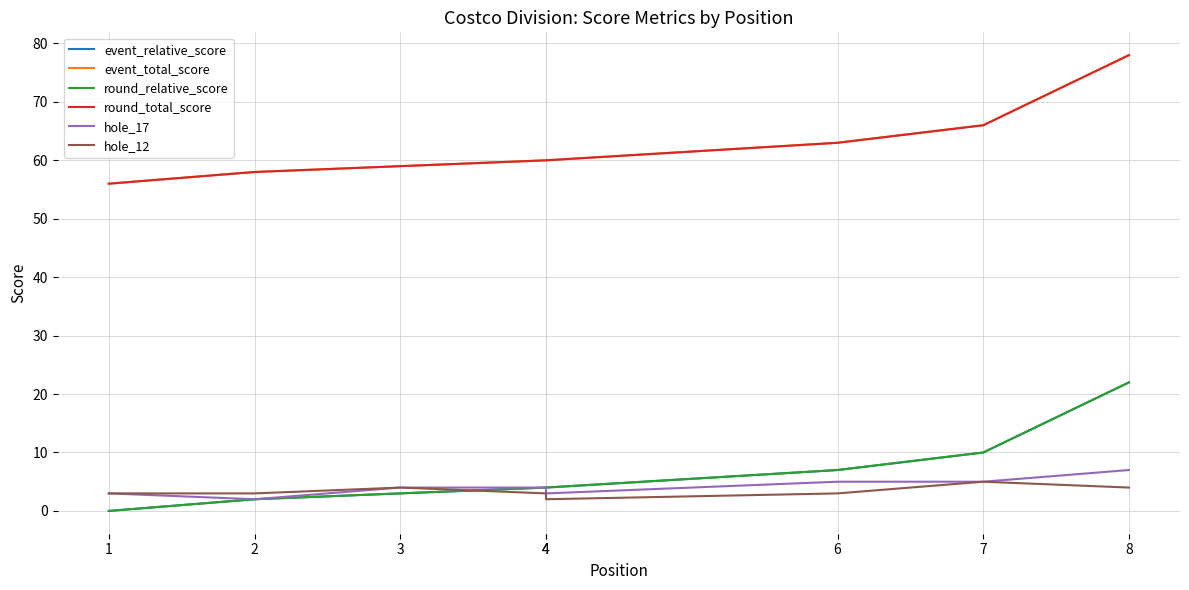

Reading right to left, what are all the values shown in this chart?

event_relative_score: 22	10	7	4	4	3	2	0
event_total_score: 78	66	63	60	60	59	58	56
round_relative_score: 22	10	7	4	4	3	2	0
round_total_score: 78	66	63	60	60	59	58	56
hole_17: 7	5	5	3	4	4	2	3
hole_12: 4	5	3	2	3	4	3	3